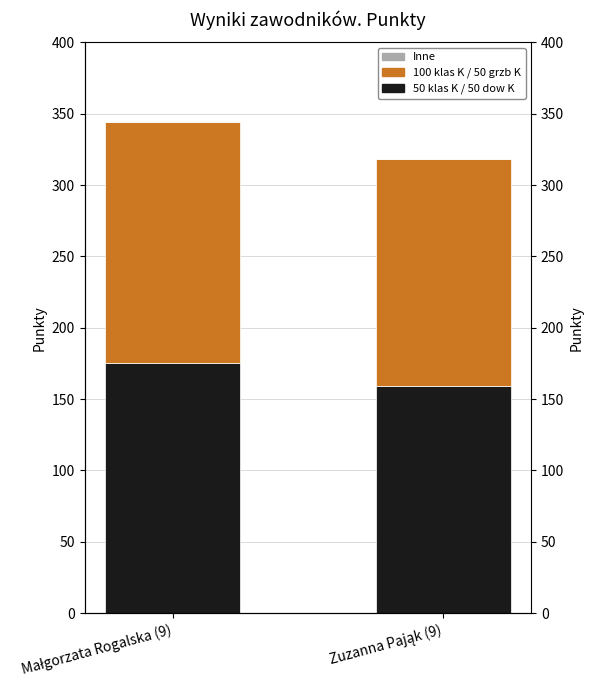

At which category does the chart reach its peak across all series?

Małgorzata Rogalska (9)